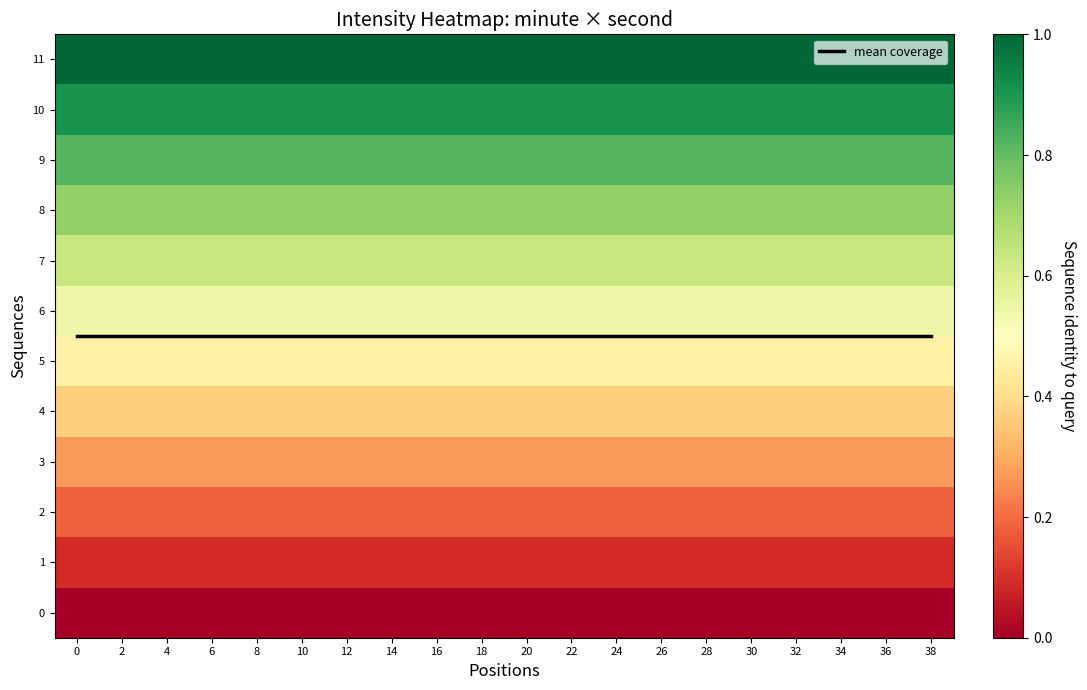

What value does the 11 series have at 32?

1.0